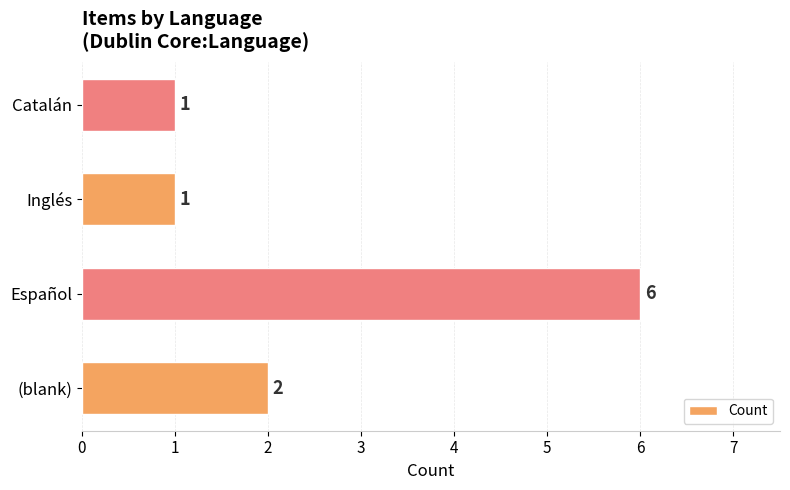

Reading bottom to top, transcribe all the data shown in this chart.

(blank)=2	Español=6	Inglés=1	Catalán=1